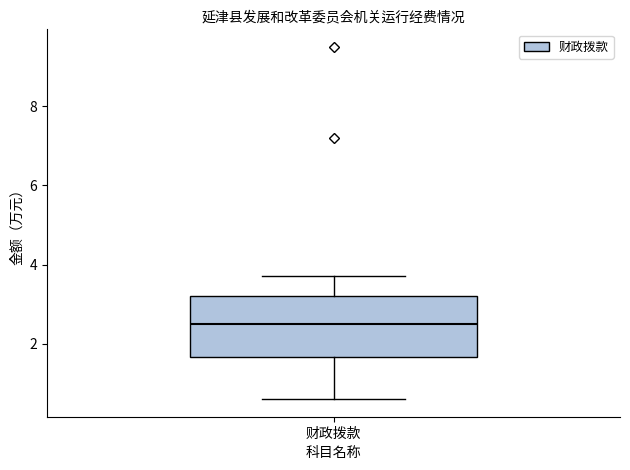

Transcribe this box plot: give where the median line is, the range the box spans, and where the two whiskers end, as read against the y-axis. The values are not printed on the chart, so give them approximately, as read against the axis.

median 2.6, box 1.6 to 3.2, whiskers 0.6 to 3.8